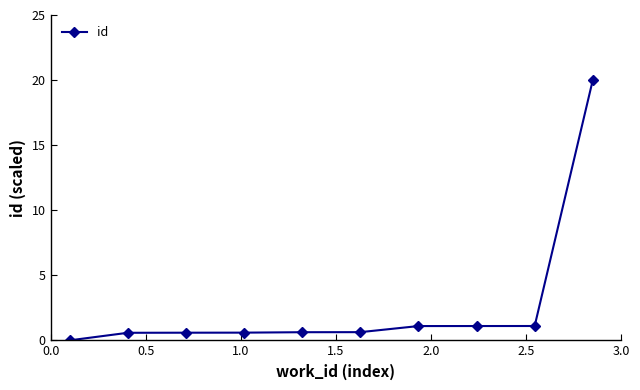

What is the value of the 10th point from the left?

20.0